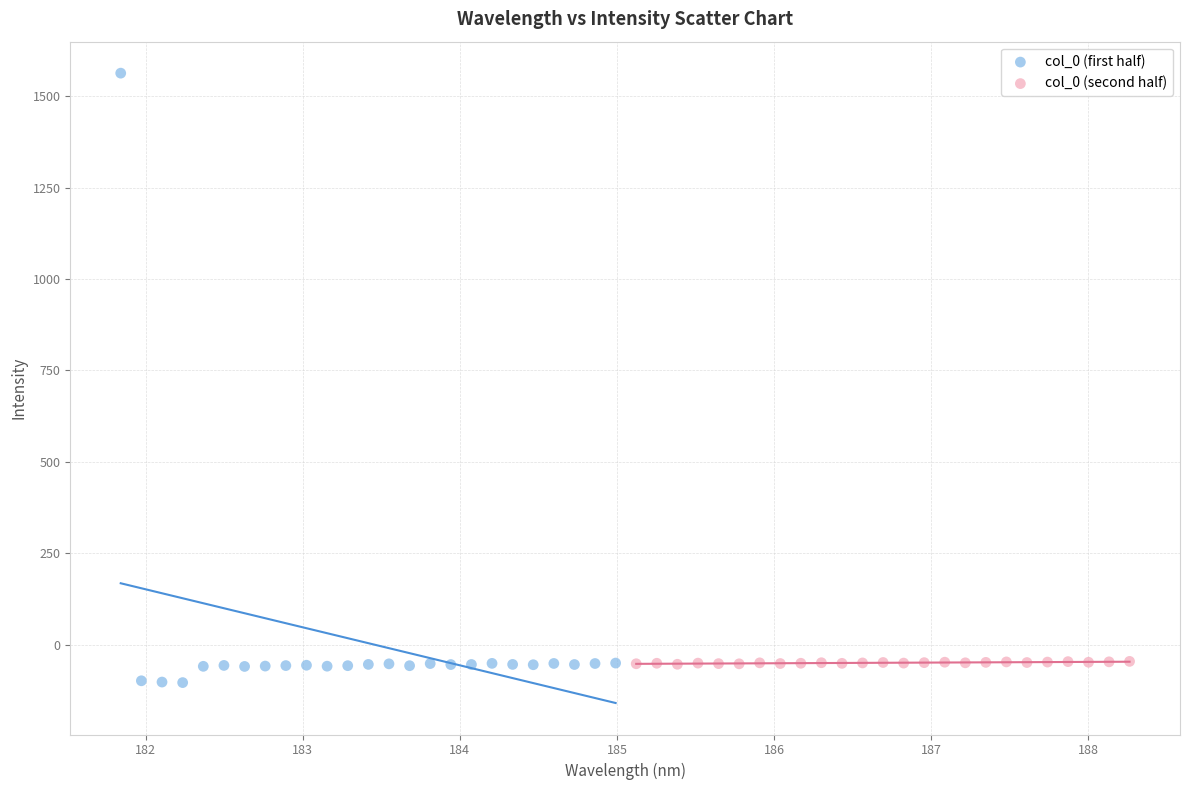

Which series has the largest Y range (max minus min)?

col_0 (first half)